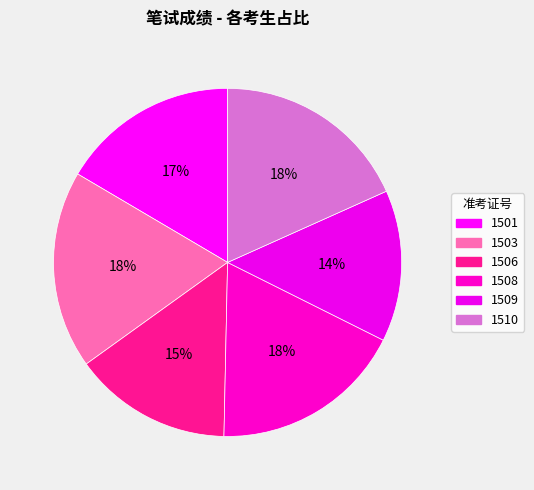

How many segments does this pie chart have?

6